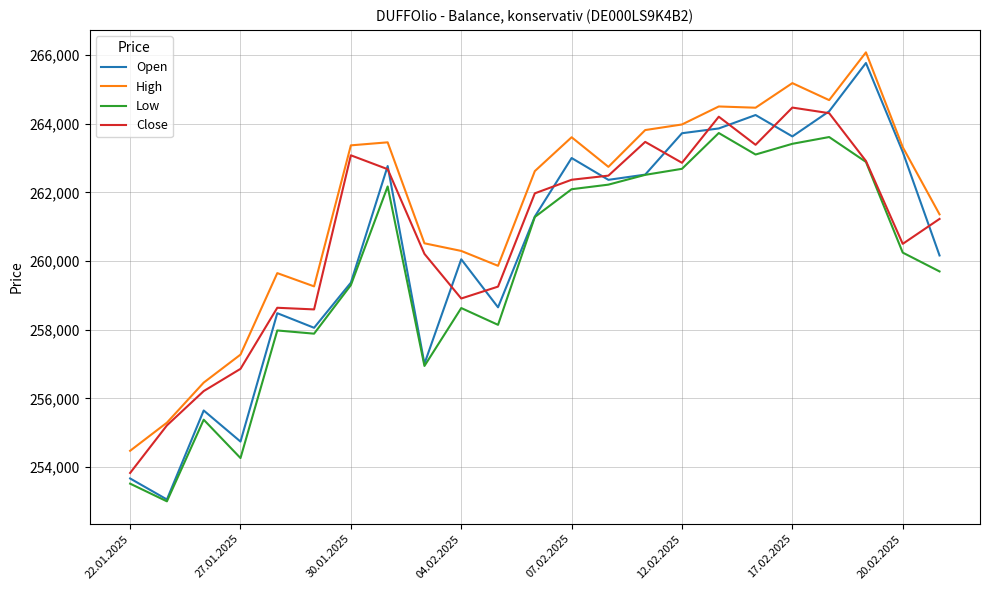

List the series in order of their peak value, highest first.

High, Open, Close, Low